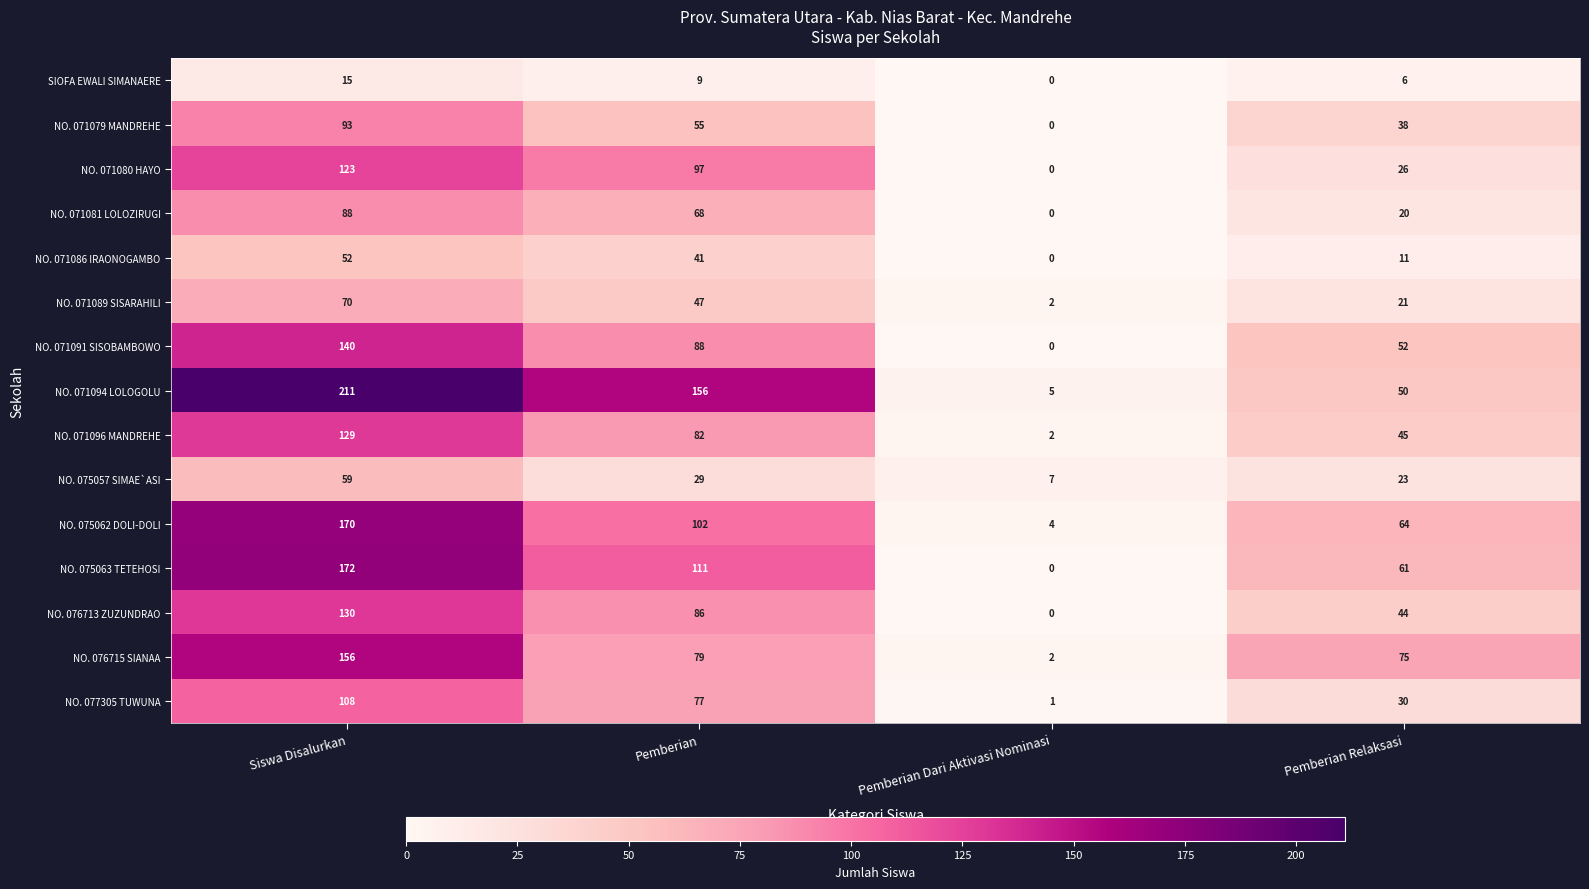

Where does the NO. 075063 TETEHOSI series first go above 111?

Siswa Disalurkan